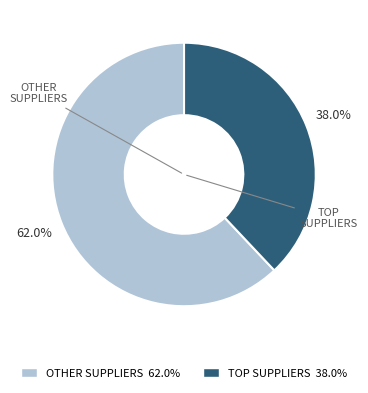

How many segments does this pie chart have?

2